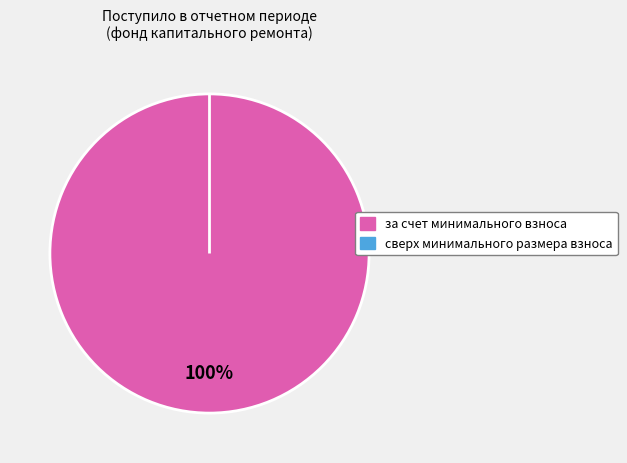

Between за счет минимального взноса and сверх минимального размера взноса, which is larger?

за счет минимального взноса